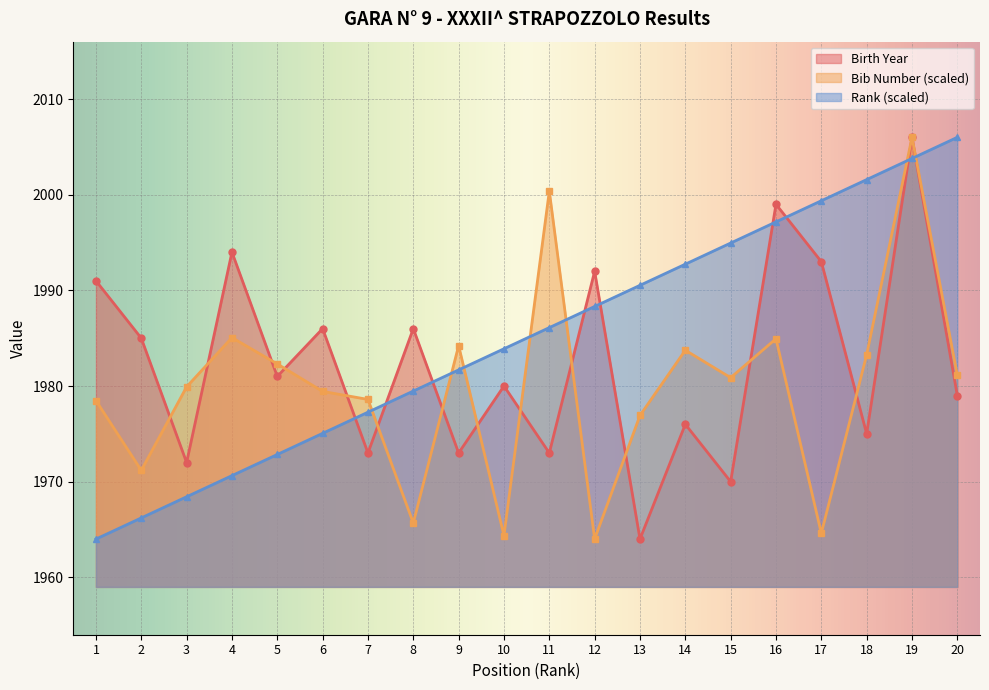

List the series in order of their peak value, lowest first.

Birth Year, Rank, Bib